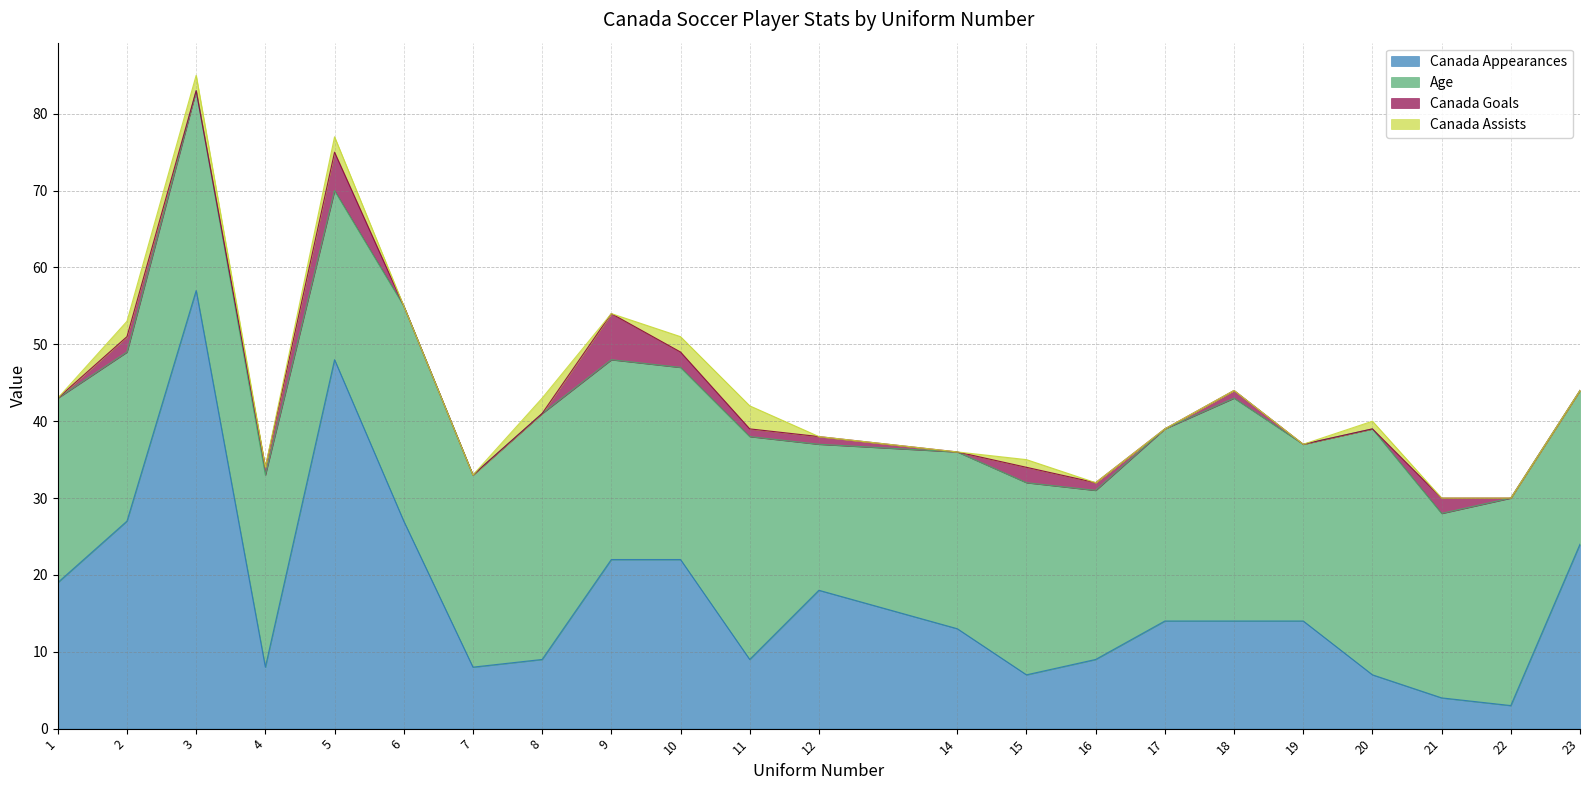

Reading left to right, list all the values displayed in this chart.

Canada Appearances: 19	27	57	8	48	27	8	9	22	22	9	18	13	7	9	14	14	14	7	4	3	24
Age: 24	22	26	25	22	28	25	32	26	25	29	19	23	25	22	25	29	23	32	24	27	20
Canada Goals: 0	2	0	1	5	0	0	0	6	2	1	1	0	2	1	0	1	0	0	2	0	0
Canada Assists: 0	2	2	0	2	0	0	2	0	2	3	0	0	1	0	0	0	0	1	0	0	0